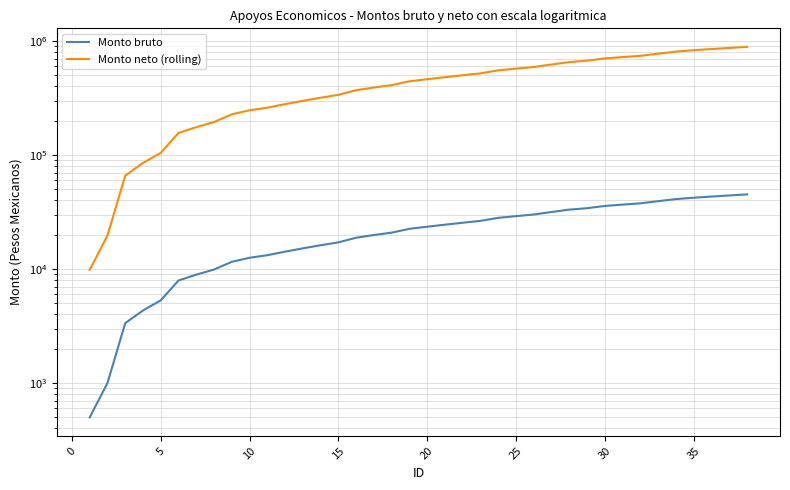

Reading right to left, transcribe all the data shown in this chart.

Monto bruto: 45120.8	44141.7	43162.5	42183.4	41012.6	39341.7	37670.9	36691.8	35712.6	34154.4	33175.3	31617.1	30058.9	29079.8	28100.6	26429.8	25450.7	24471.5	23492.4	22513.2	20842.4	19863.2	18805.0	17134.2	16155.1	15175.9	14196.8	13217.6	12546.8	11567.7	9896.9	8917.7	7938.6	5310.0	4330.9	3351.7	1000.0	500.0
Monto neto (rolling): 886776.6	867533.0	848289.4	829045.8	806035.4	773198.3	740361.3	721117.7	701874.0	671250.3	652006.7	621383.0	590759.3	571515.7	552272.1	519435.0	500191.4	480947.8	461704.2	442460.6	409623.5	390379.9	369582.9	336745.8	317502.2	298258.6	279015.0	259771.4	246587.7	227344.1	194507.0	175263.4	156019.8	104359.7	85116.1	65872.4	19653.4	9826.7